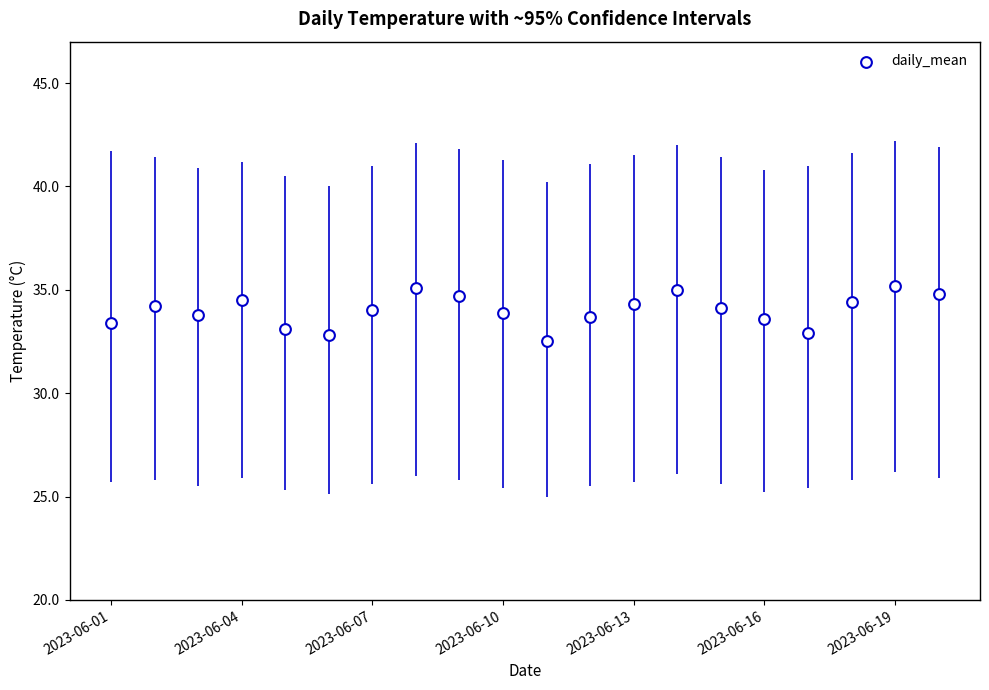

What is the range of Y values (max minus min)?

2.7